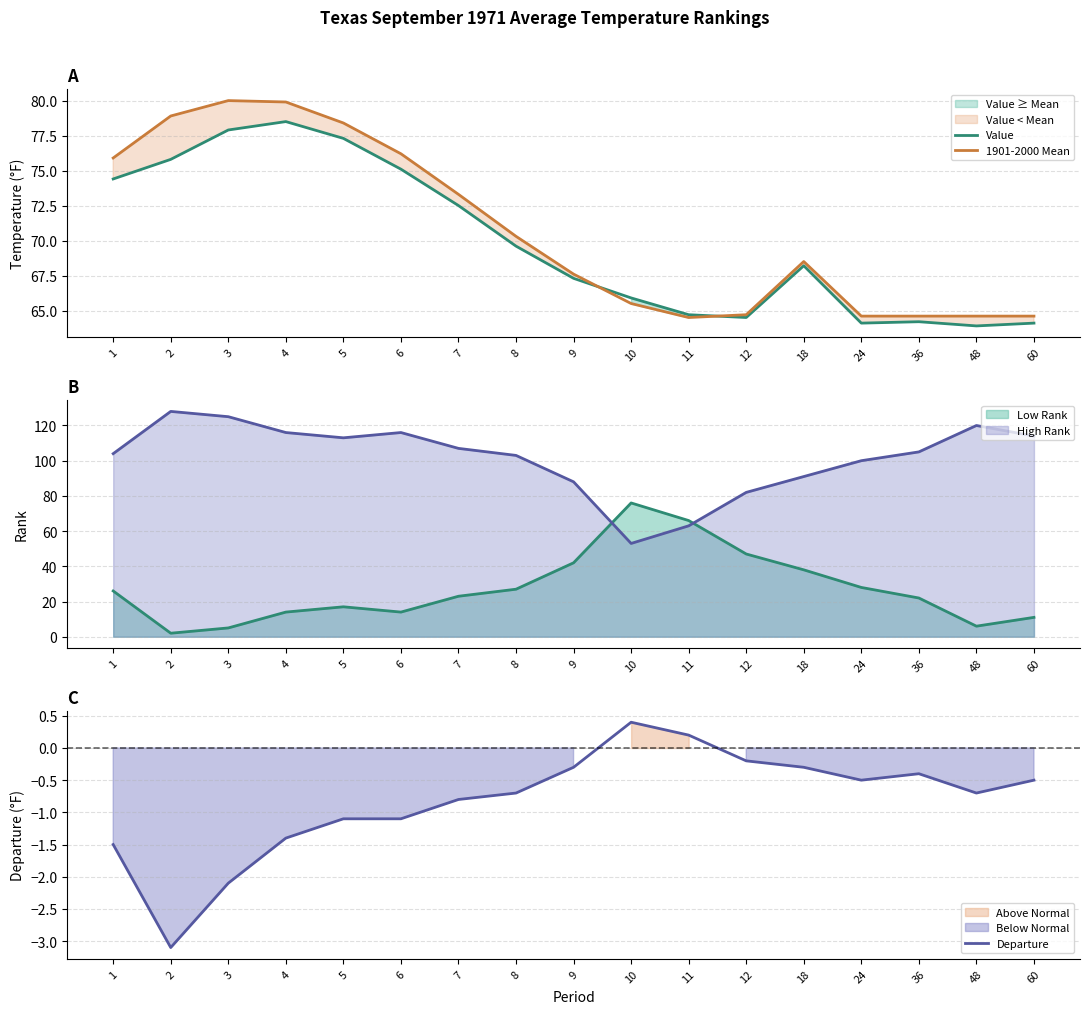

Is the value of High Rank at 10 greater than the value of Low Rank at 8?

Yes